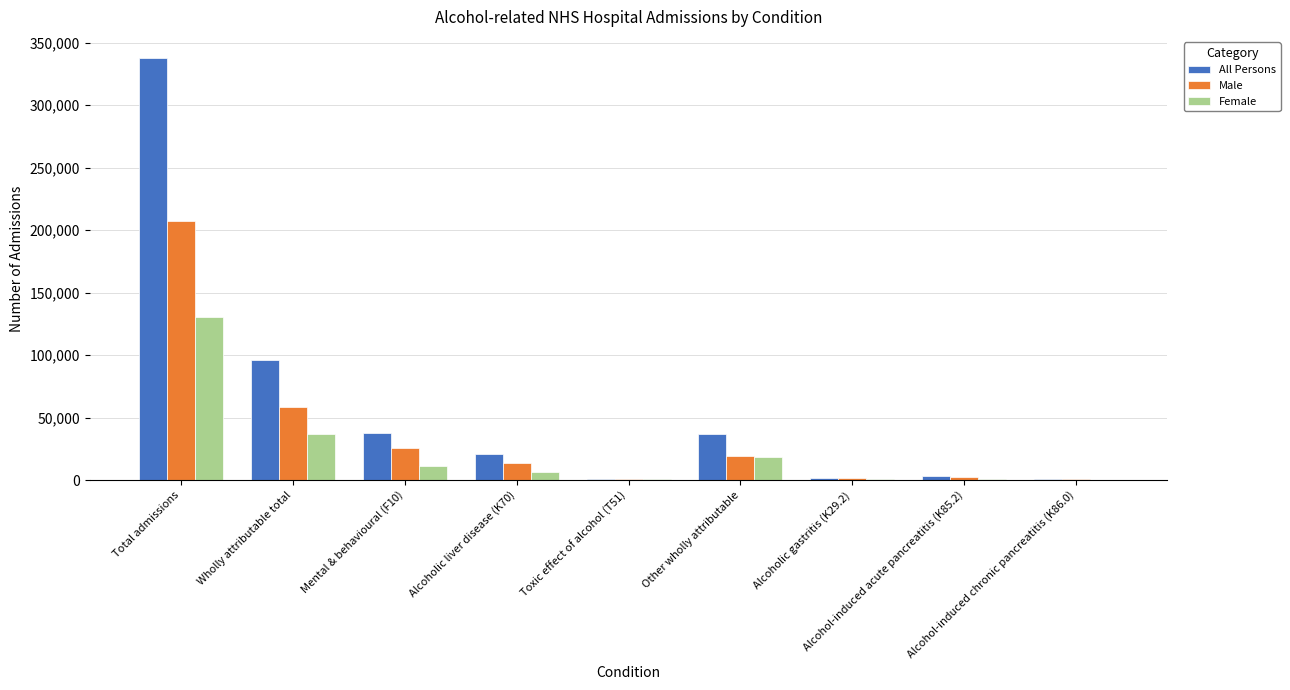

What is the approximate value of Male at Total admissions, to the nearest 50?

207650